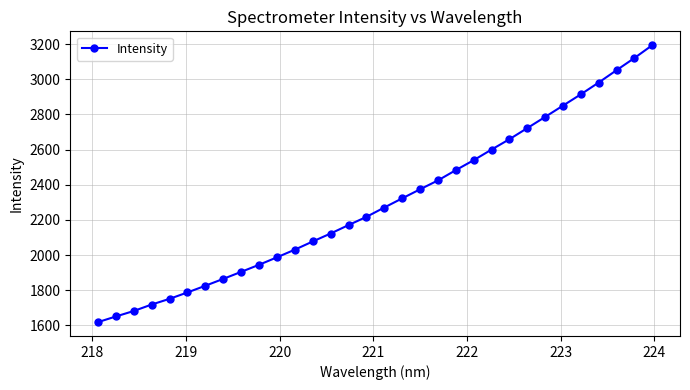

What is the smallest value displayed?

1618.0